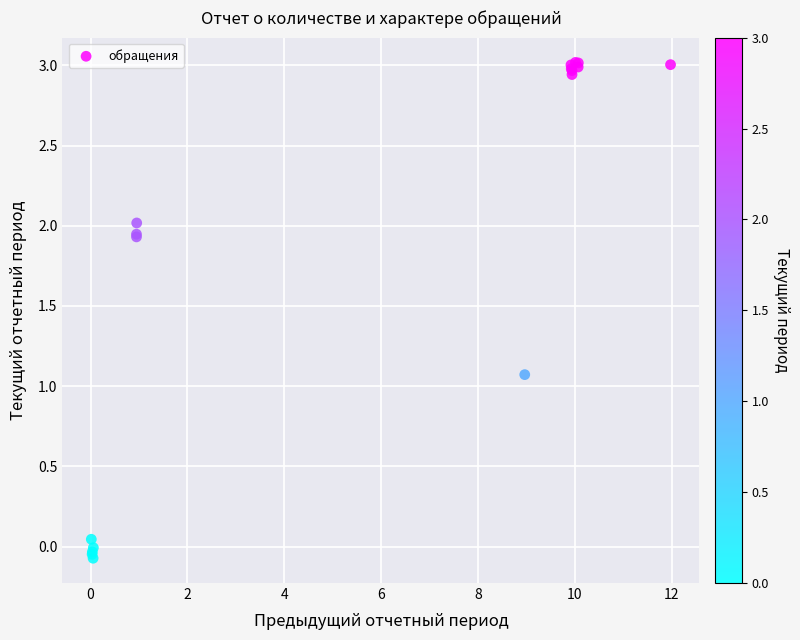

What Y value in the scatter plot is closest to 1?

1.1